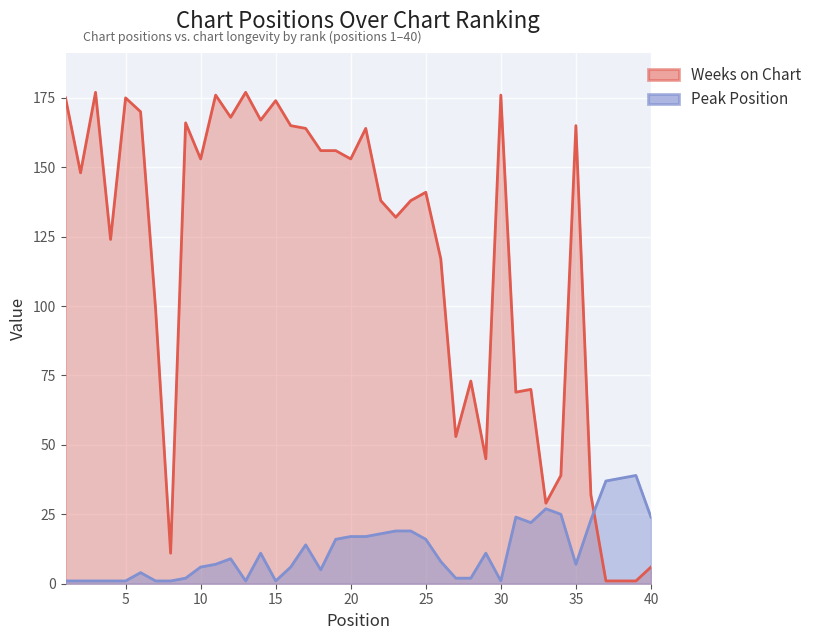

At which label does Peak Position first exceed 9?

14